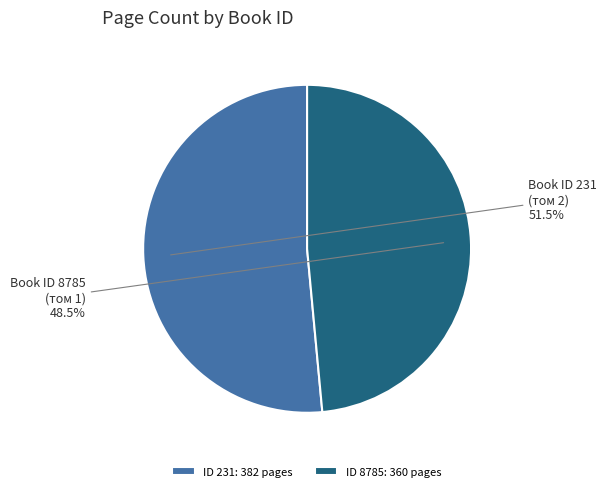

Is the sum of ID 231: 382 pages and ID 8785: 360 pages greater than half?

Yes